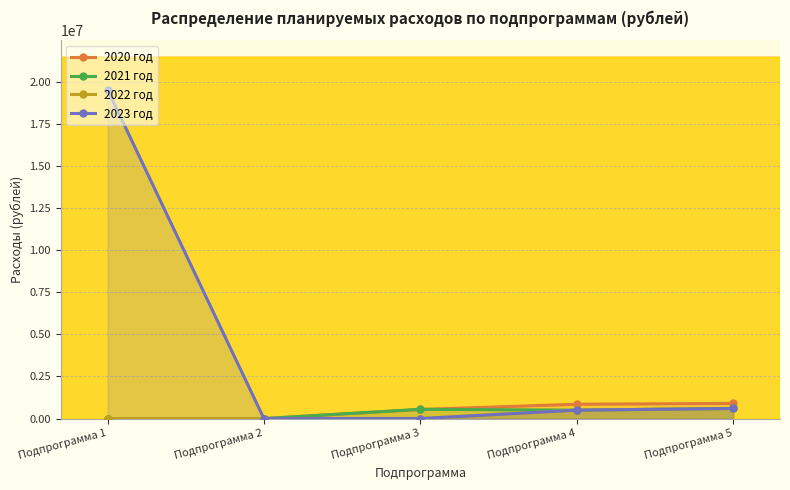

Does the chart have visible grid lines?

Yes